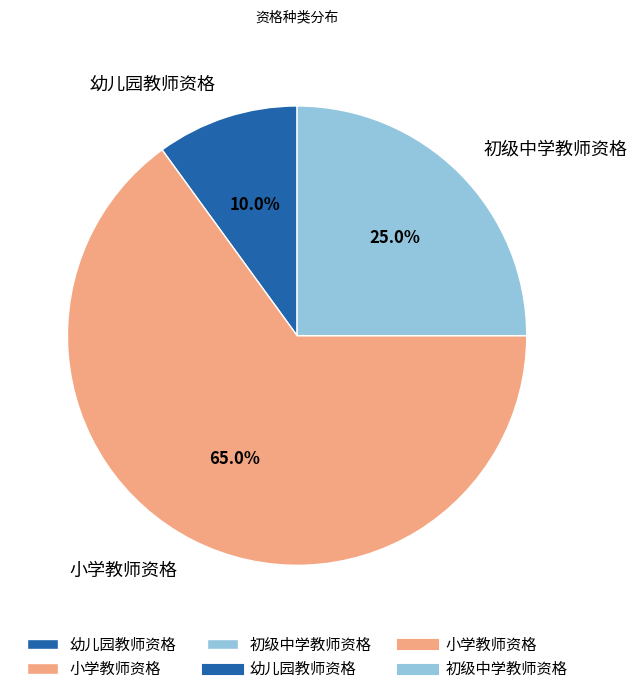

Rank the categories by value from highest to lowest.

小学教师资格, 初级中学教师资格, 幼儿园教师资格